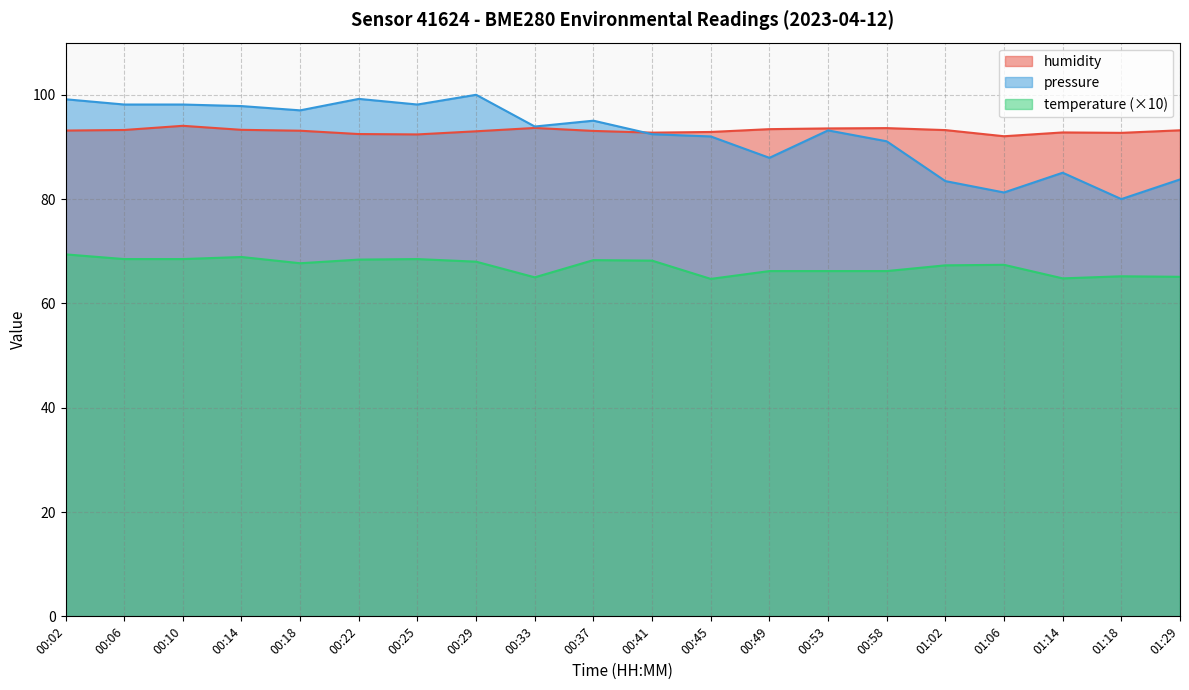

What is the difference between the highest and lowest values at 00:06?

29.6